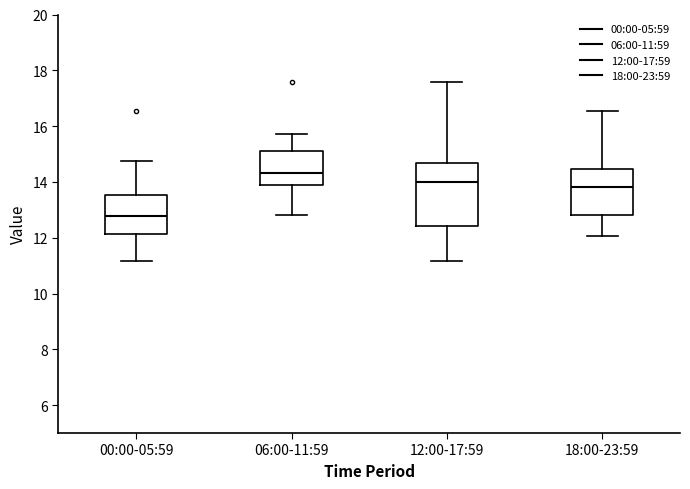

Reading left to right, transcribe this box plot: for each box, give where its median line is, the range the box spans, and where its two whiskers end, as read against the y-axis. The values are not printed on the chart, so give them approximately, as read against the axis.

00:00-05:59: median 12.8, box 12.2 to 13.6, whiskers 11.2 to 14.8
06:00-11:59: median 14.4, box 13.8 to 15.2, whiskers 12.8 to 15.8
12:00-17:59: median 14.0, box 12.4 to 14.6, whiskers 11.2 to 17.6
18:00-23:59: median 13.8, box 12.8 to 14.4, whiskers 12.0 to 16.6